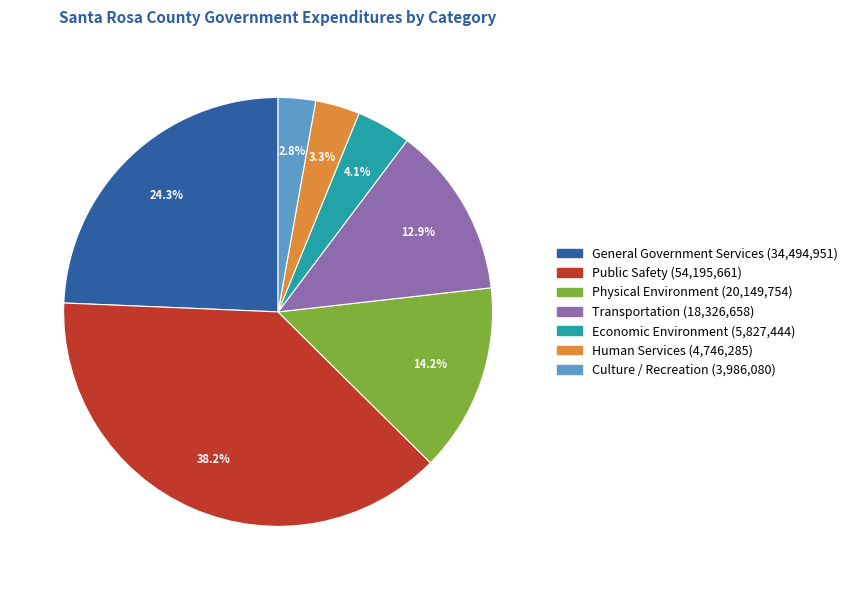

How many segments does this pie chart have?

7